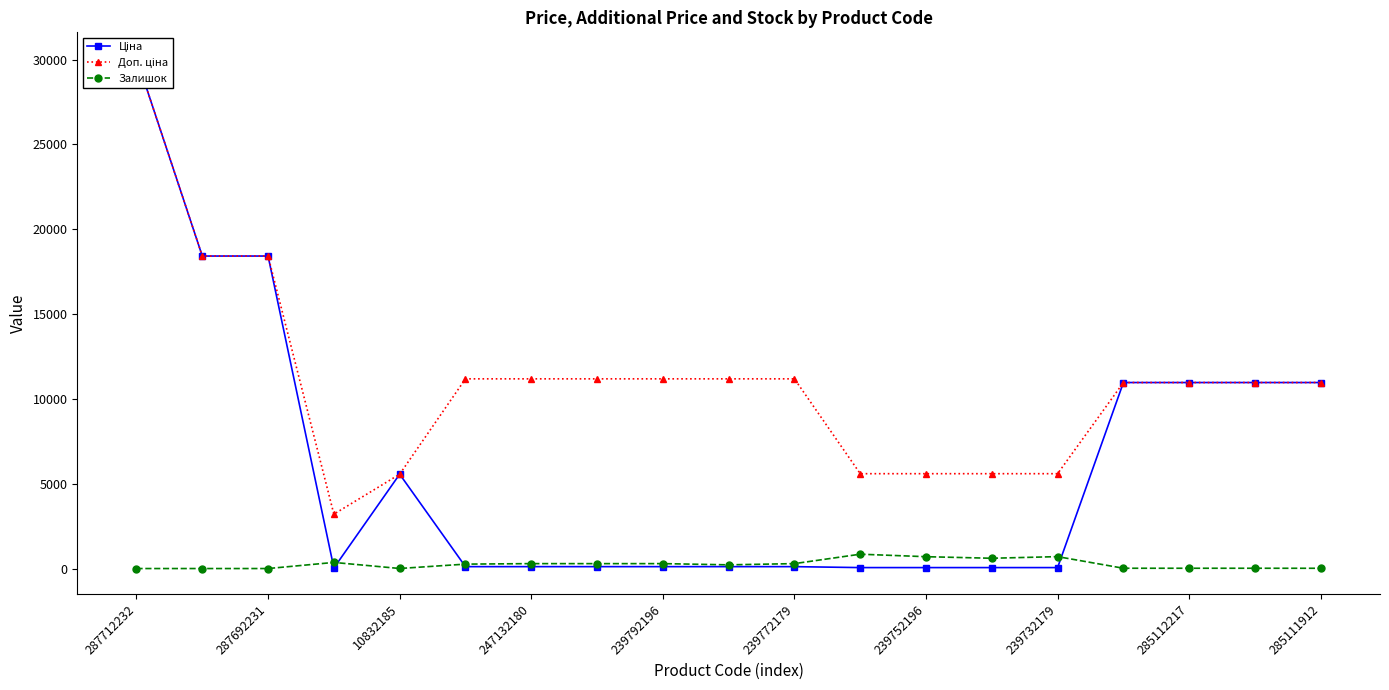

At which label does Залишок reach its minimum?

287712232